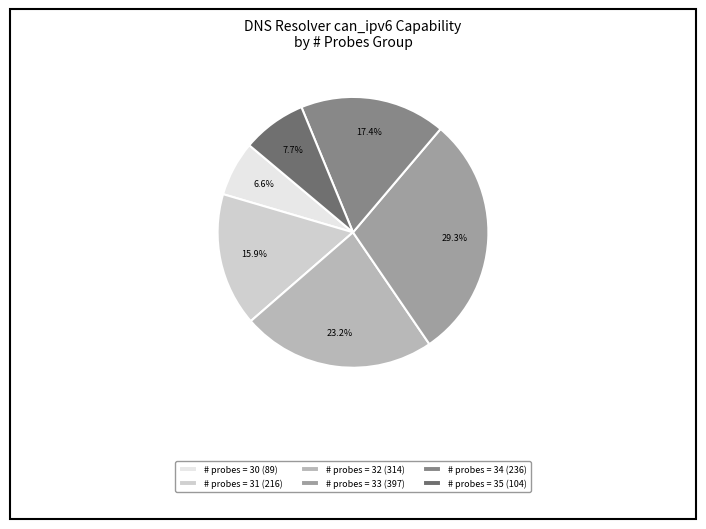

What percentage is NOT represented by # probes = 30 (89)?

93.4%